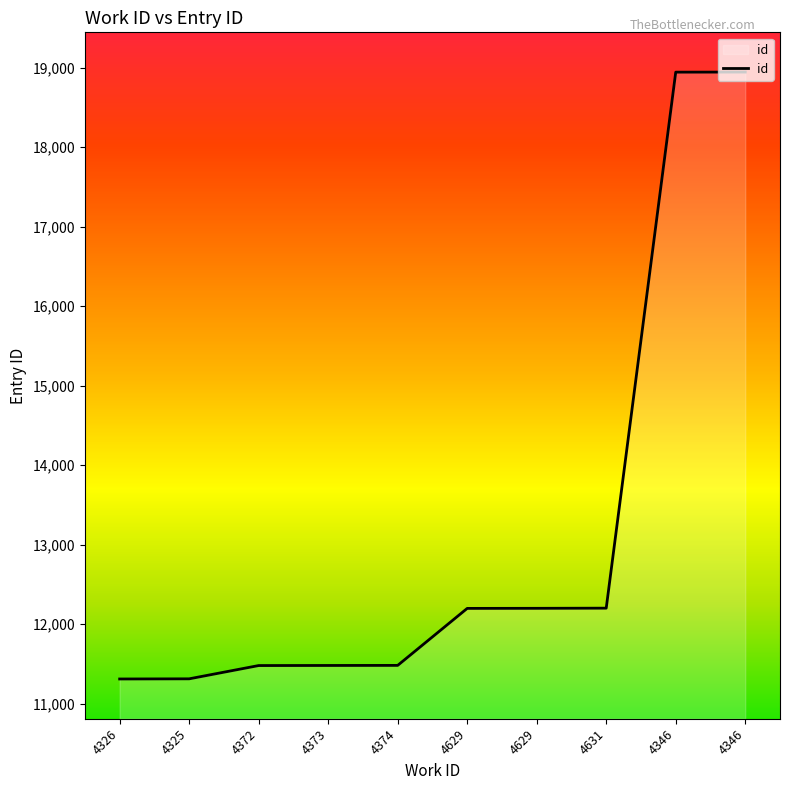

Reading left to right, list all the values displayed in this chart.

11309	11311	11478	11479	11480	12197	12198	12200	18943	18944